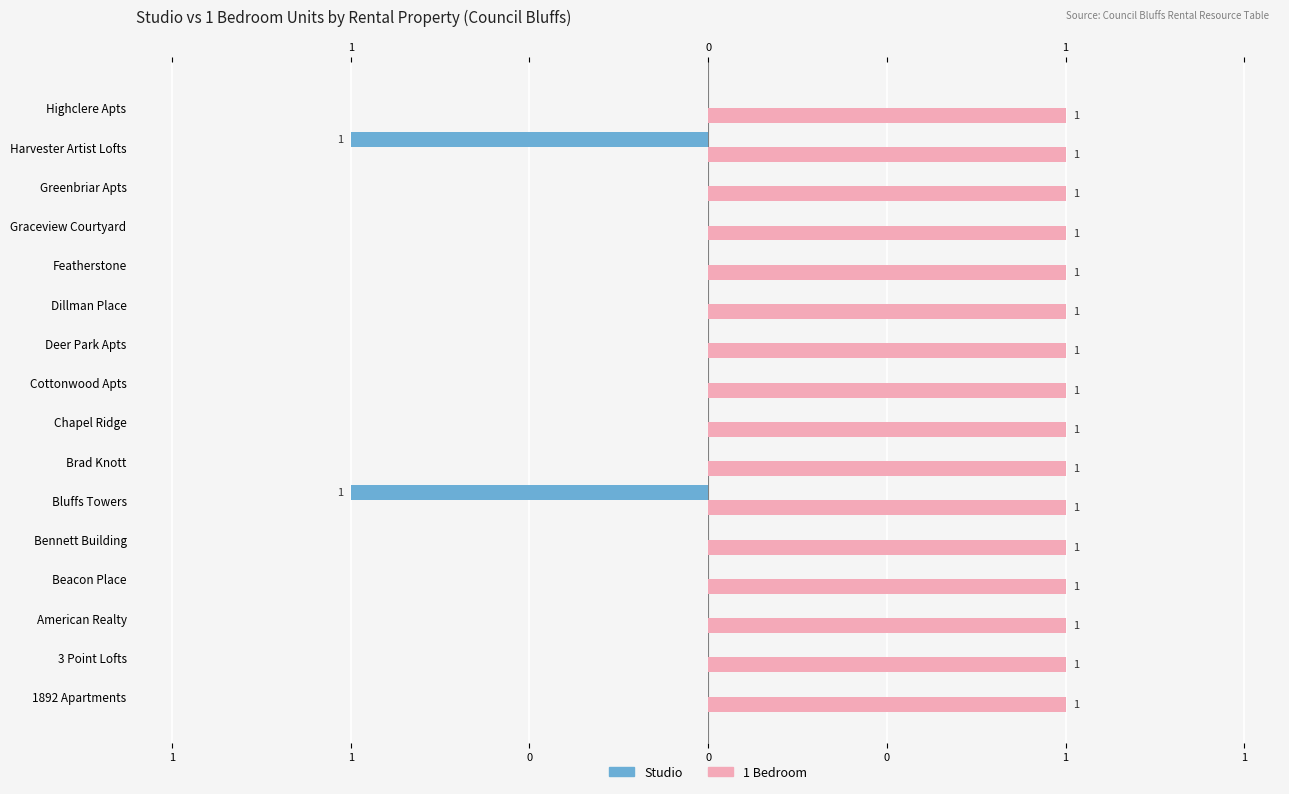

The Studio series shows -0.7 at Chapel Ridge. True or false?

False